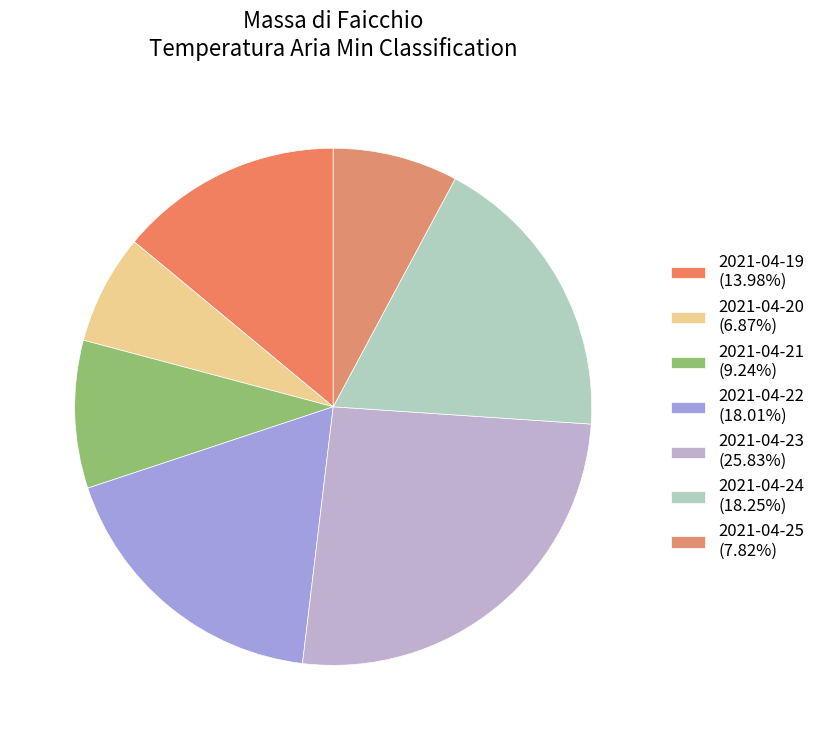

Rank the categories by value from highest to lowest.

2021-04-23, 2021-04-24, 2021-04-22, 2021-04-19, 2021-04-21, 2021-04-25, 2021-04-20